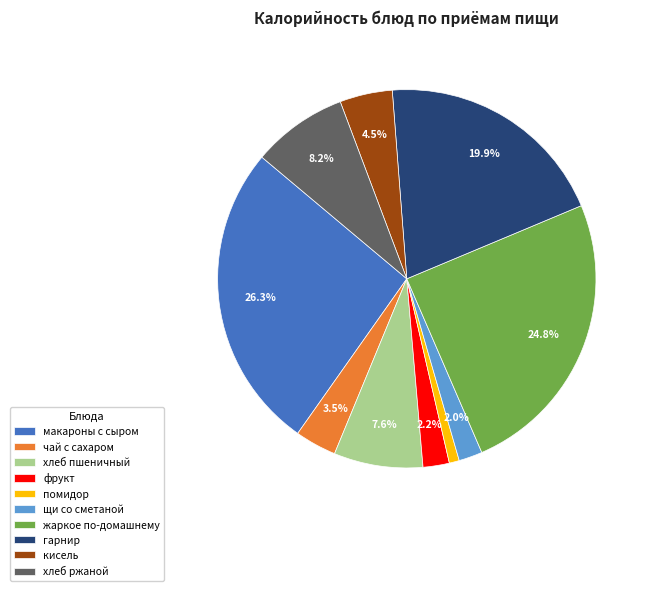

How many slices are in this pie chart?

10